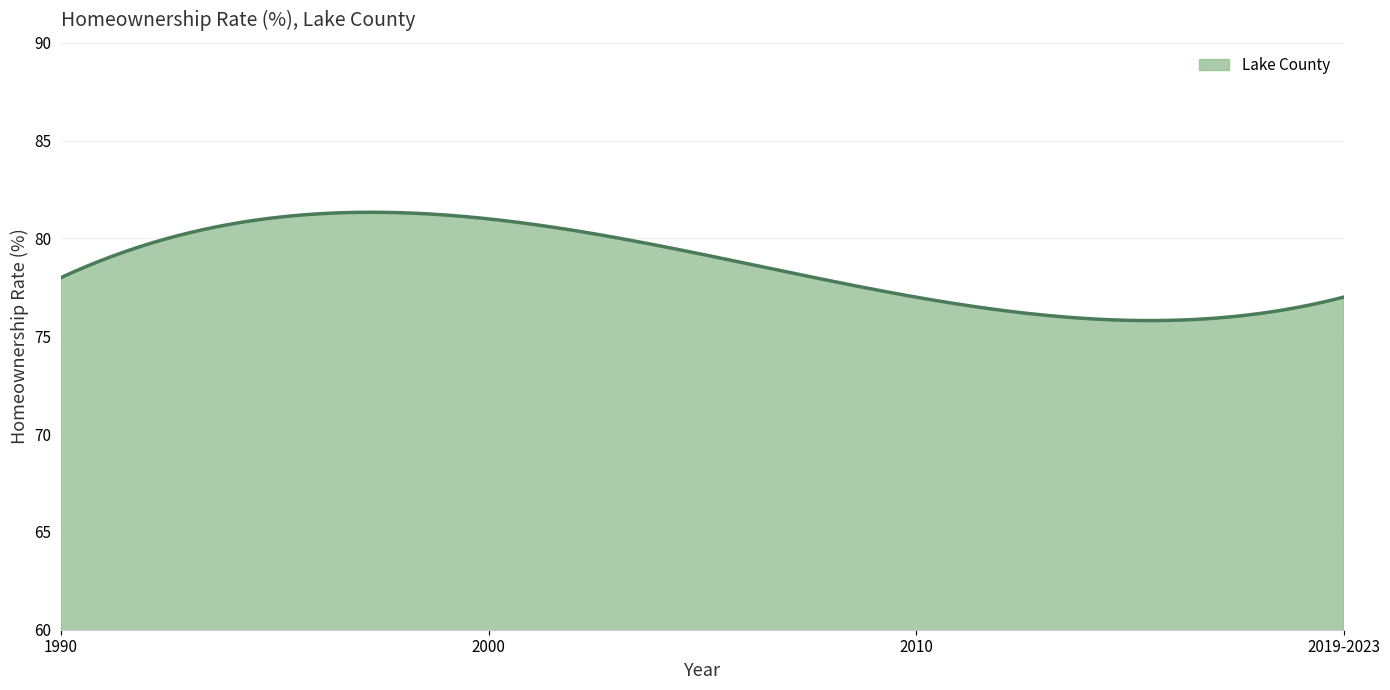

What is the difference between the second highest and second lowest values?

5.5